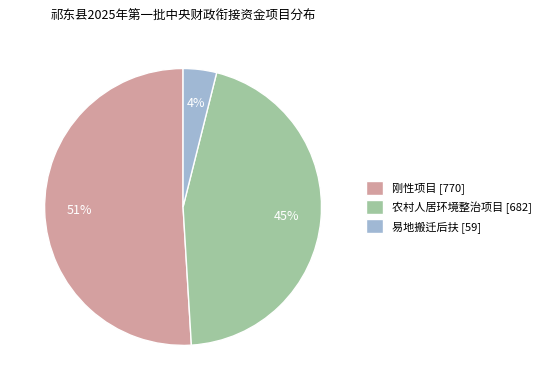

To the nearest percent, what is the combined percentage of 易地搬迁后扶 and 农村人居环境整治项目?

49%